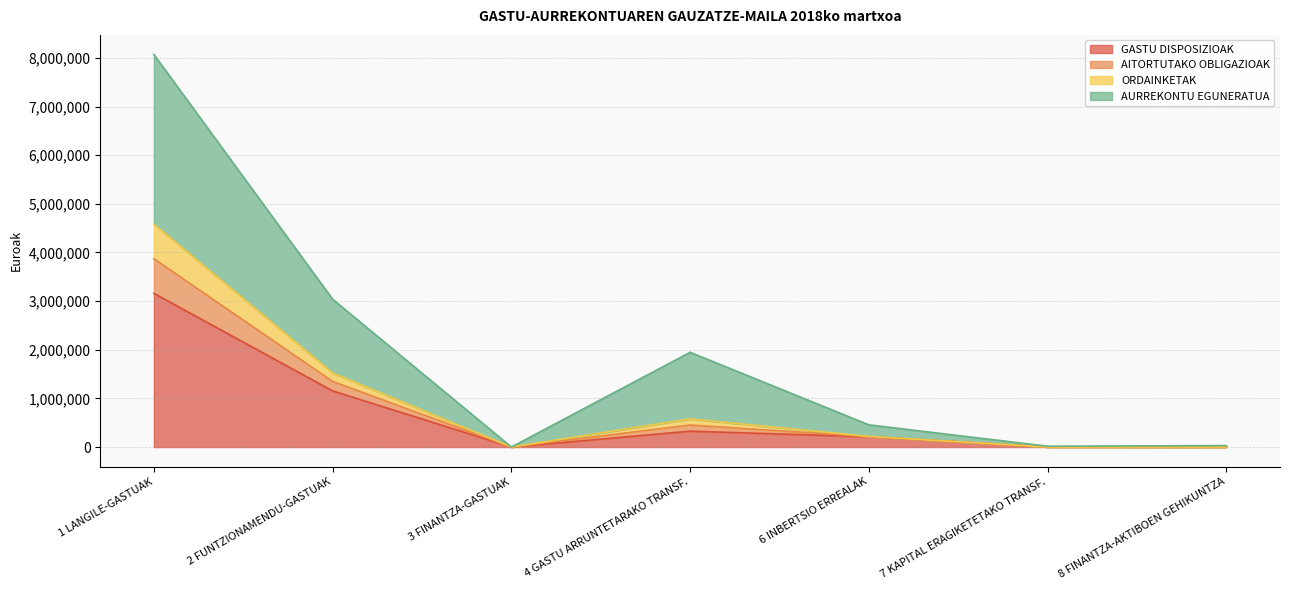

At which category is the sum across all series the highest?

1 LANGILE-GASTUAK